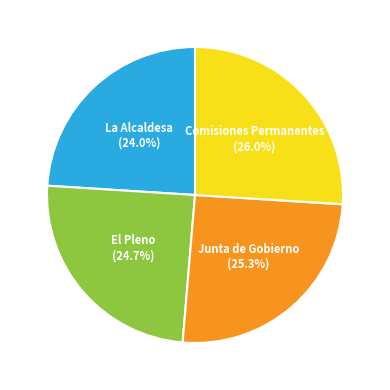

Which has a higher value, La Alcaldesa or Junta de Gobierno?

Junta de Gobierno